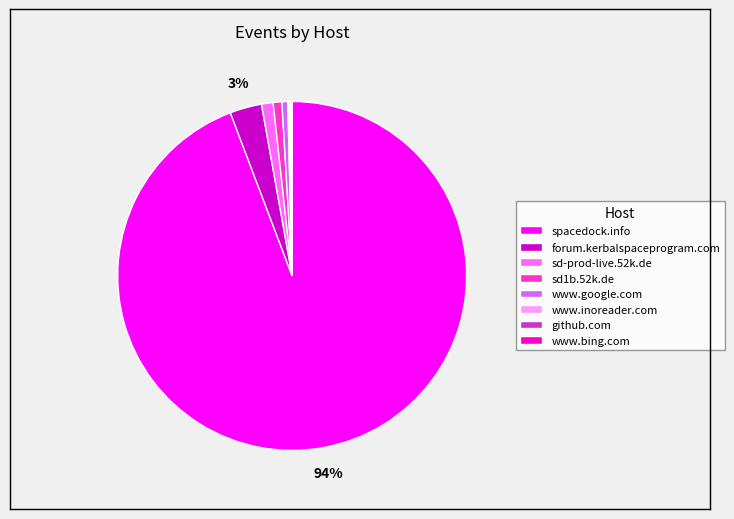

True or false: sd-prod-live.52k.de accounts for 10% of the total.

False